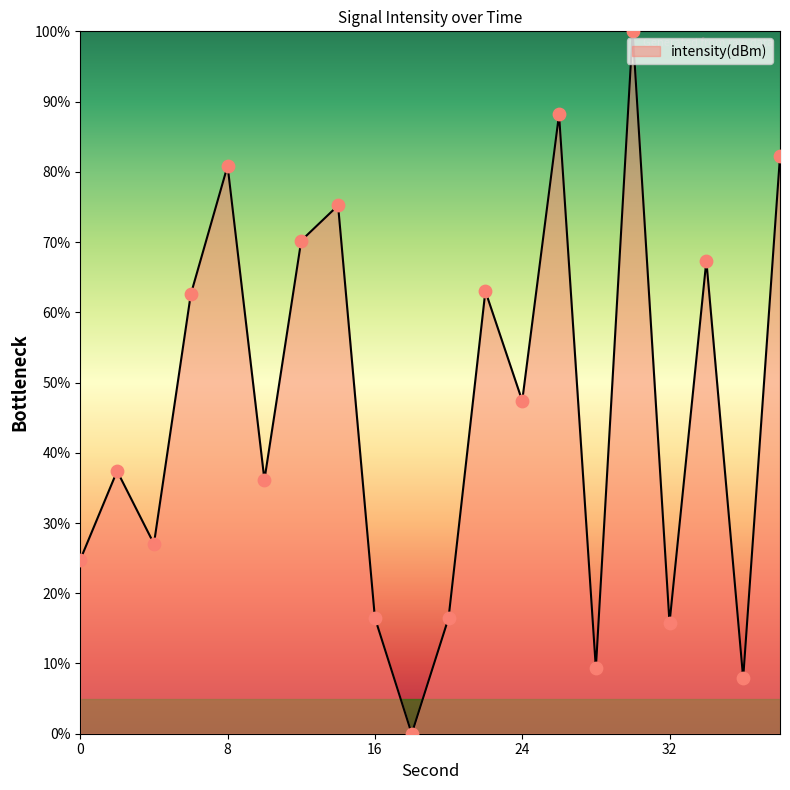

What is the maximum value shown in the chart?

100.0